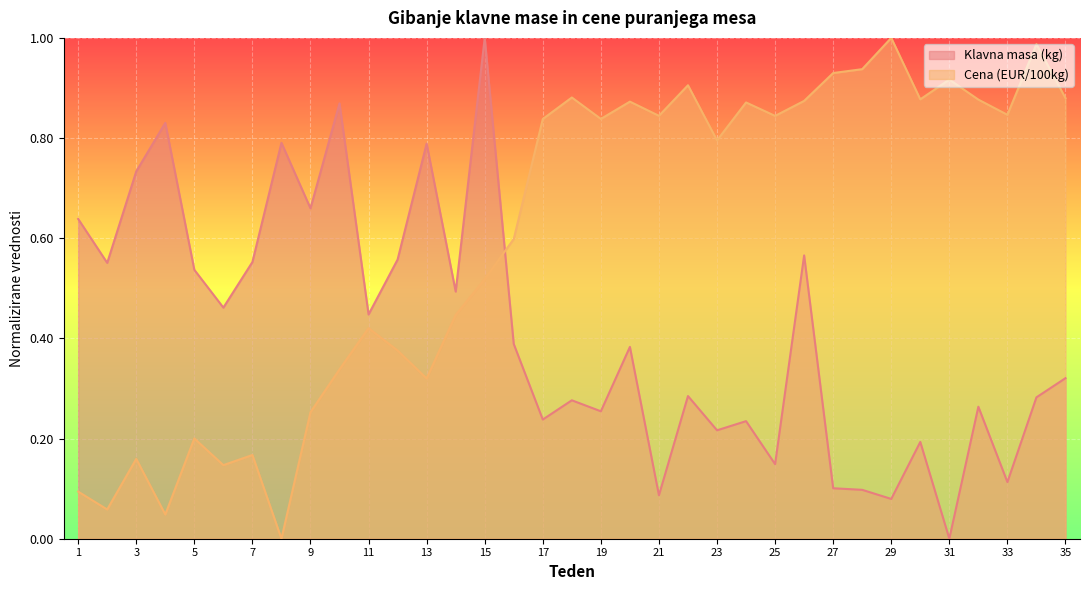

Reading right to left, extract all data points from this chart.

Klavna masa (kg): 0.3	0.3	0.1	0.3	0.0	0.2	0.1	0.1	0.1	0.6	0.1	0.2	0.2	0.3	0.1	0.4	0.3	0.3	0.2	0.4	1.0	0.5	0.8	0.6	0.4	0.9	0.7	0.8	0.6	0.5	0.5	0.8	0.7	0.6	0.6
Cena (EUR/100kg): 0.9	1.0	0.8	0.9	0.9	0.9	1.0	0.9	0.9	0.9	0.8	0.9	0.8	0.9	0.8	0.9	0.8	0.9	0.8	0.6	0.5	0.4	0.3	0.4	0.4	0.3	0.3	0.0	0.2	0.1	0.2	0.0	0.2	0.1	0.1